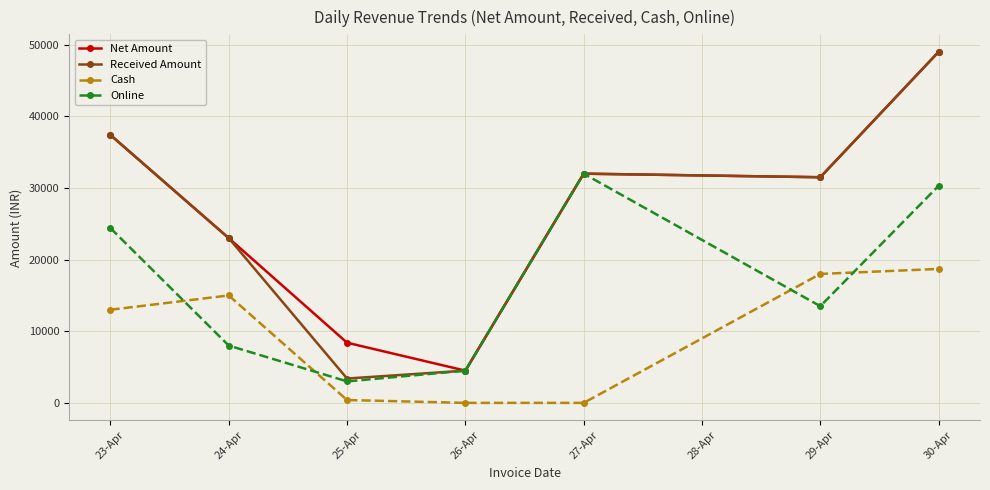

Which category has the highest value across all series?

30-Apr